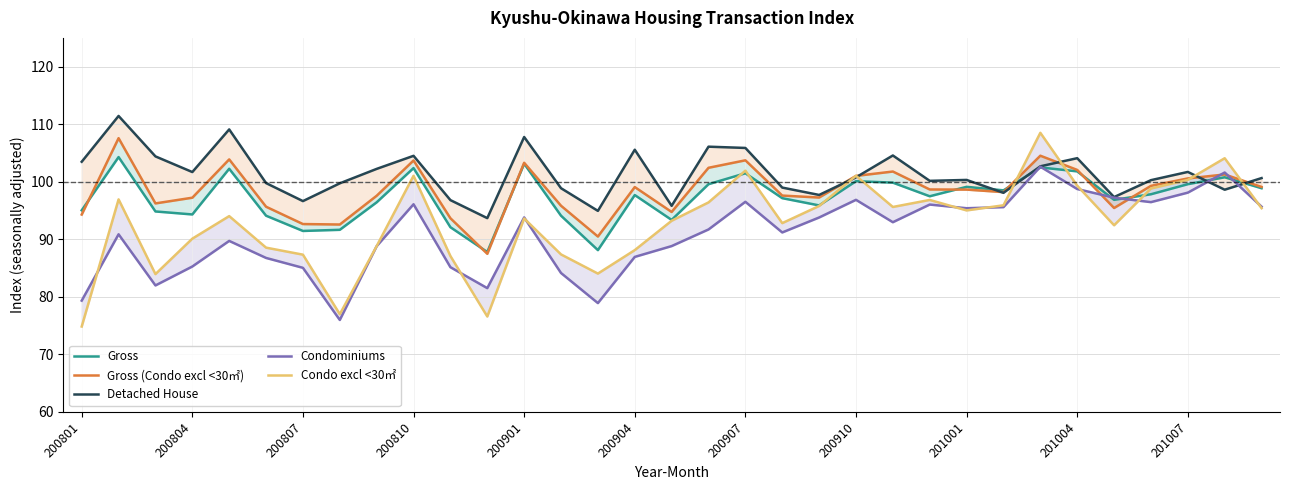

What is the difference between the Condominiums values at 18 and 16?

7.7